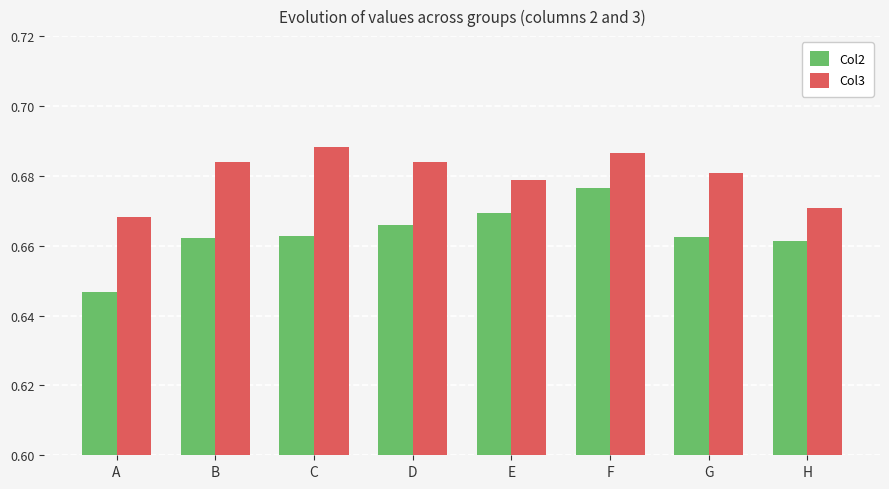

At which category does the chart reach its peak across all series?

C